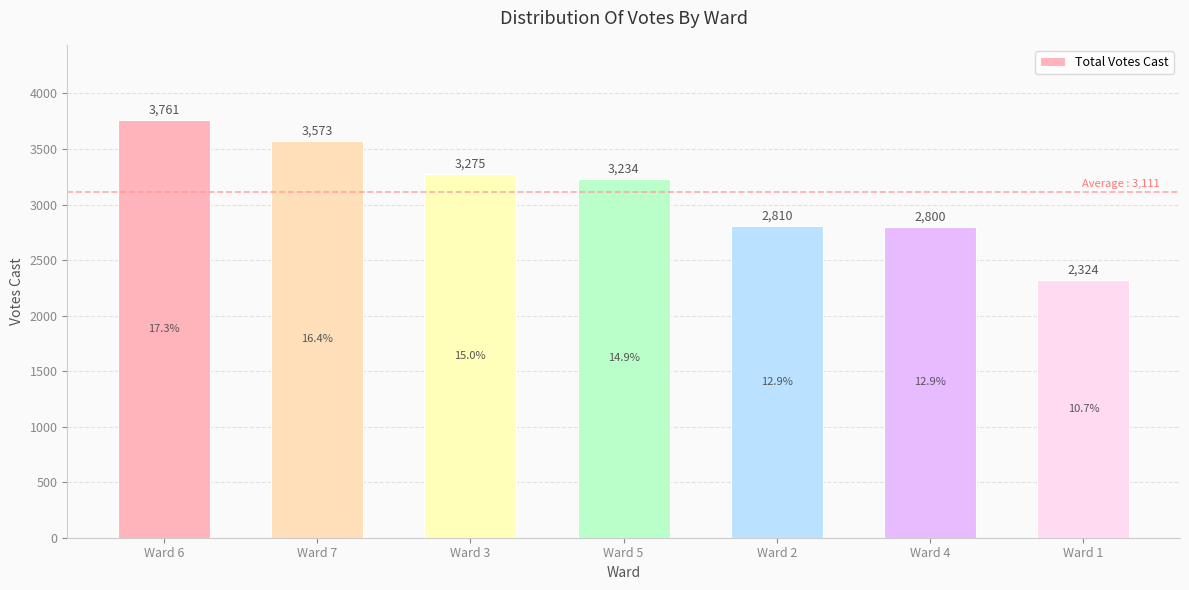

What is the value of the 3rd bar from the left?

3275